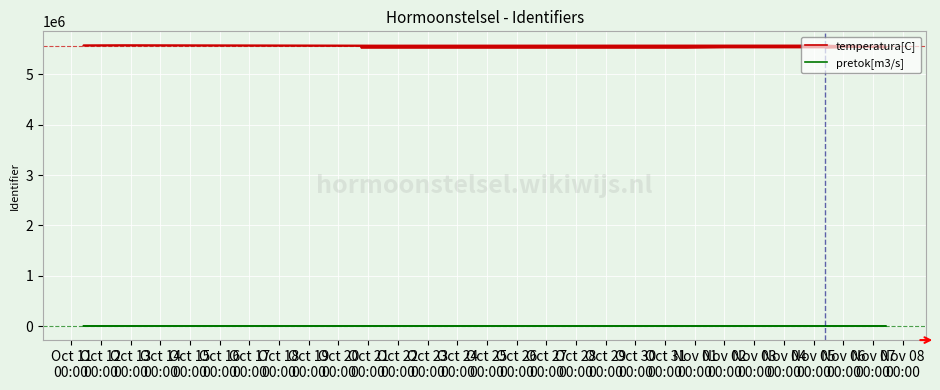

At which category does temperatura[C] reach its first local valley?

Oct 13
00:00